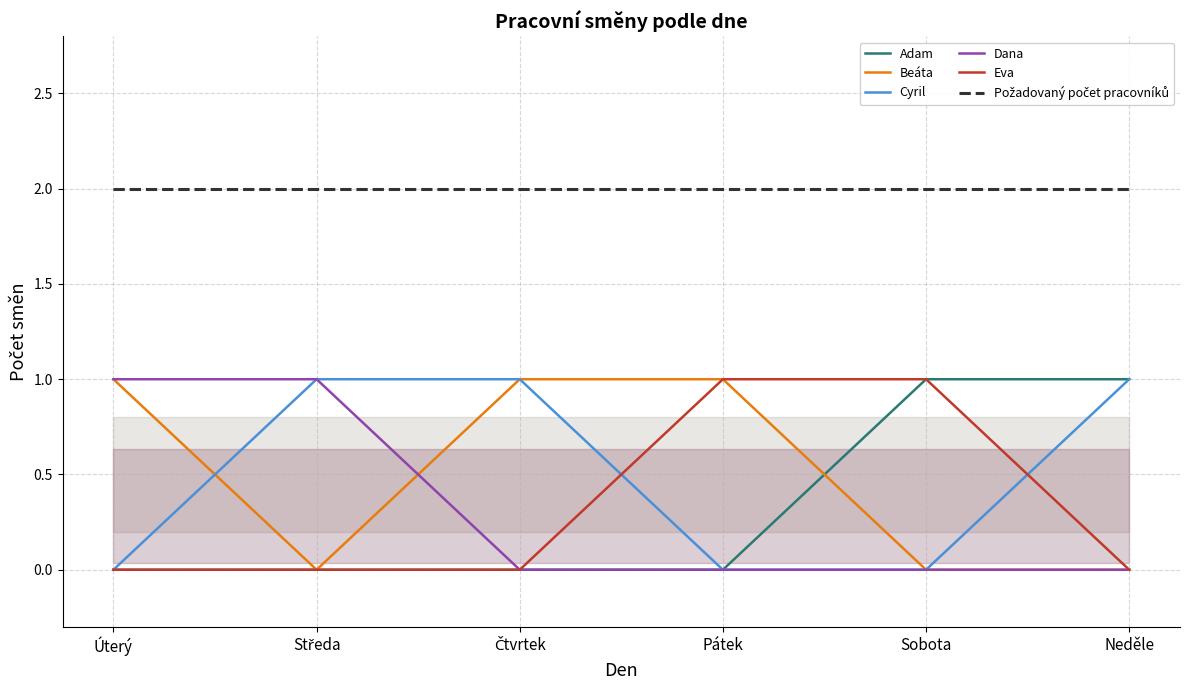

Is it true that Eva equals 1 at Sobota?

False